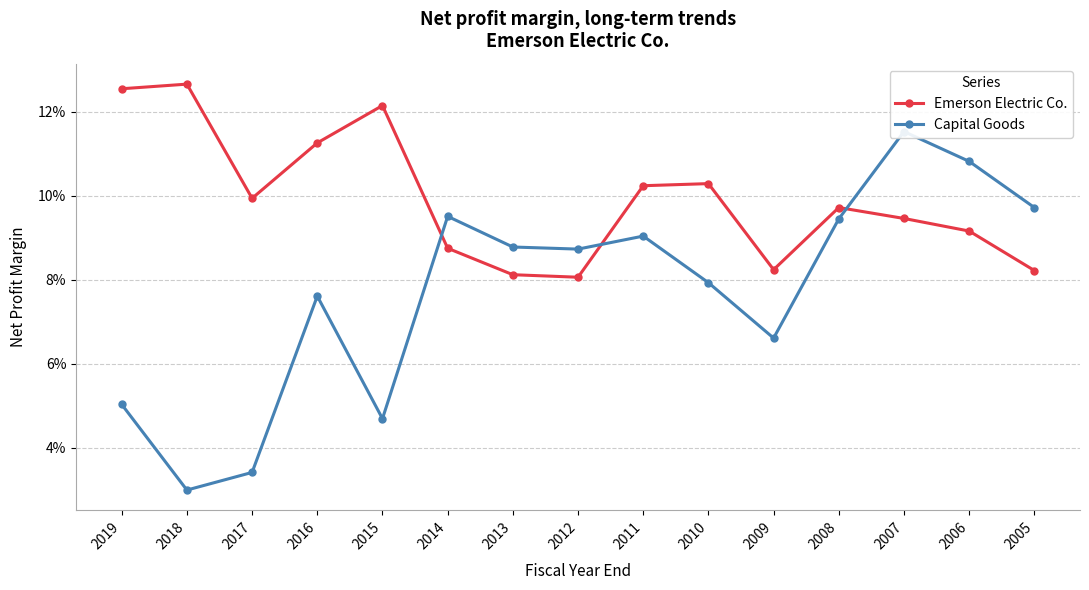

At how many categories does at least one series exceed 0?

15